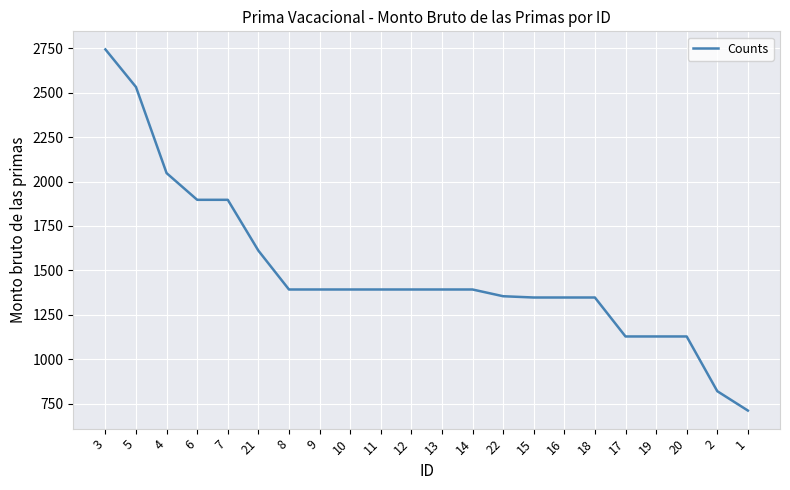

What is the sum of the values at 1 and 4?

2759.7